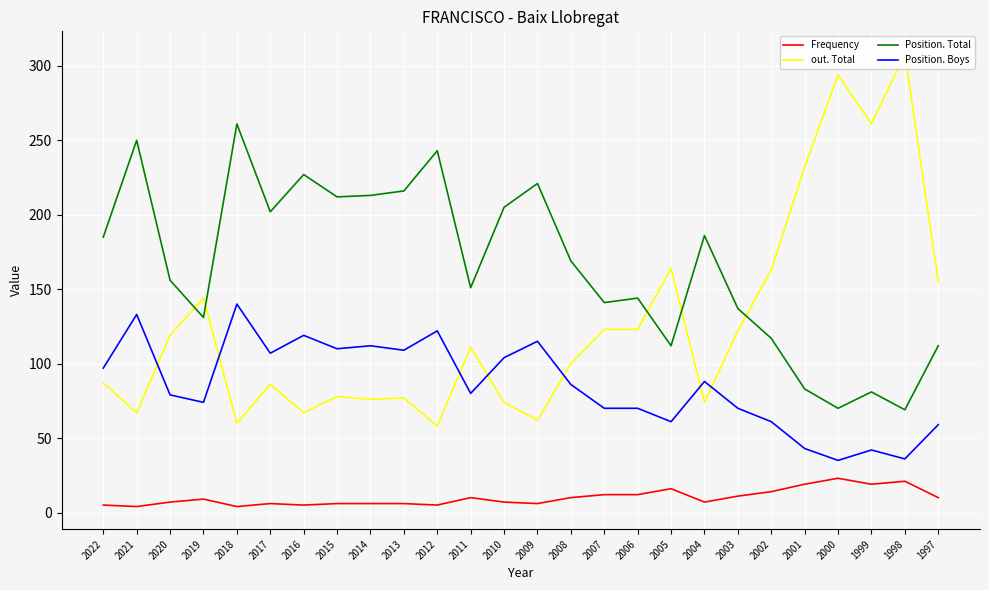

The value of Frequency at 1999 is 19. True or false?

True